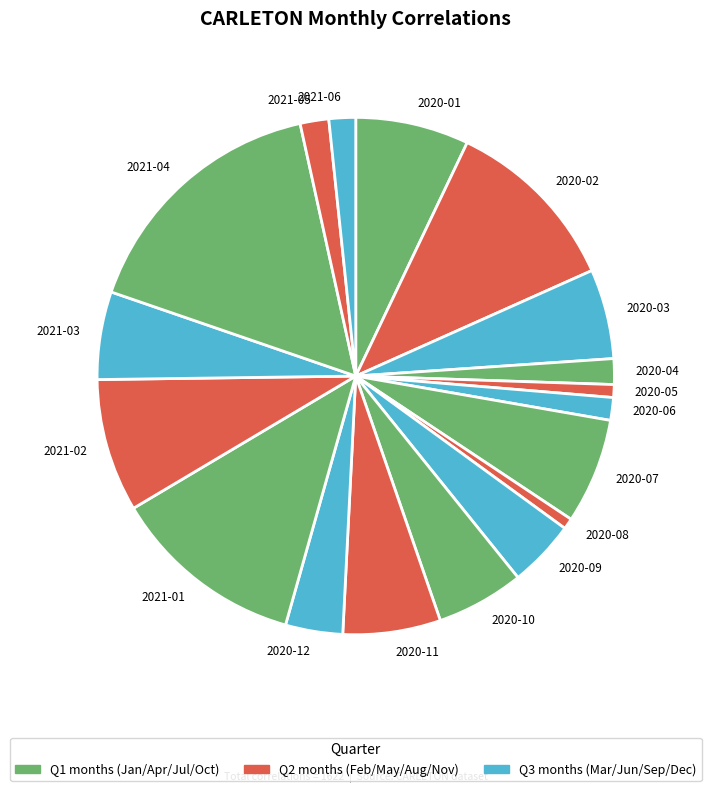

How many slices are in this pie chart?

18